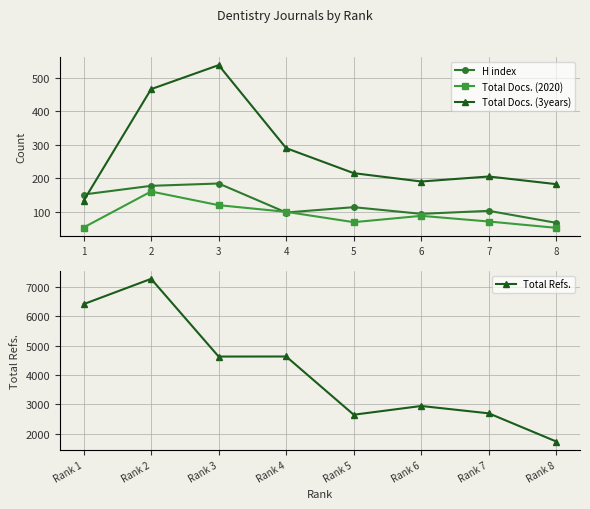

True or false: Total Docs. (2020) and Total Docs. (3years) intersect in this chart.

False